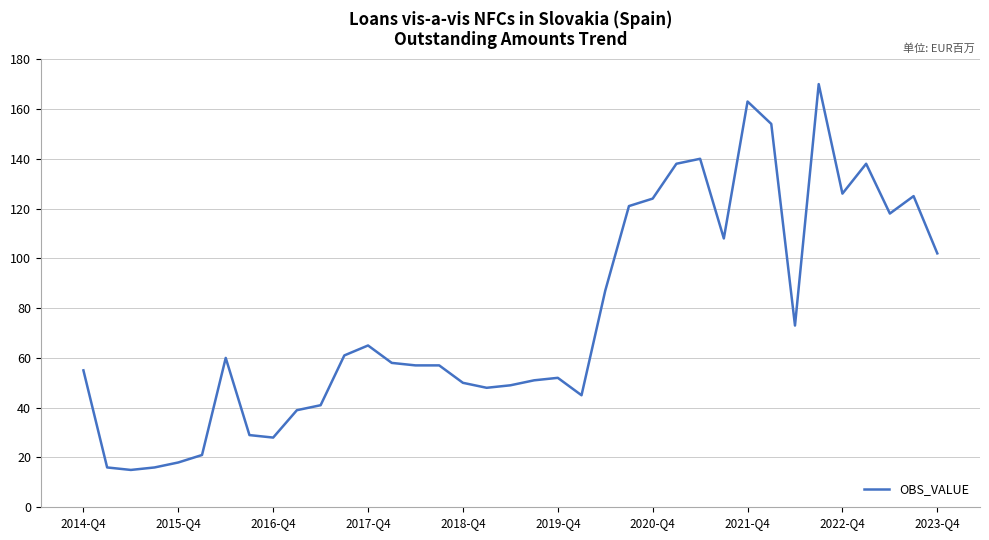

What is the difference between the maximum and minimum values?

155